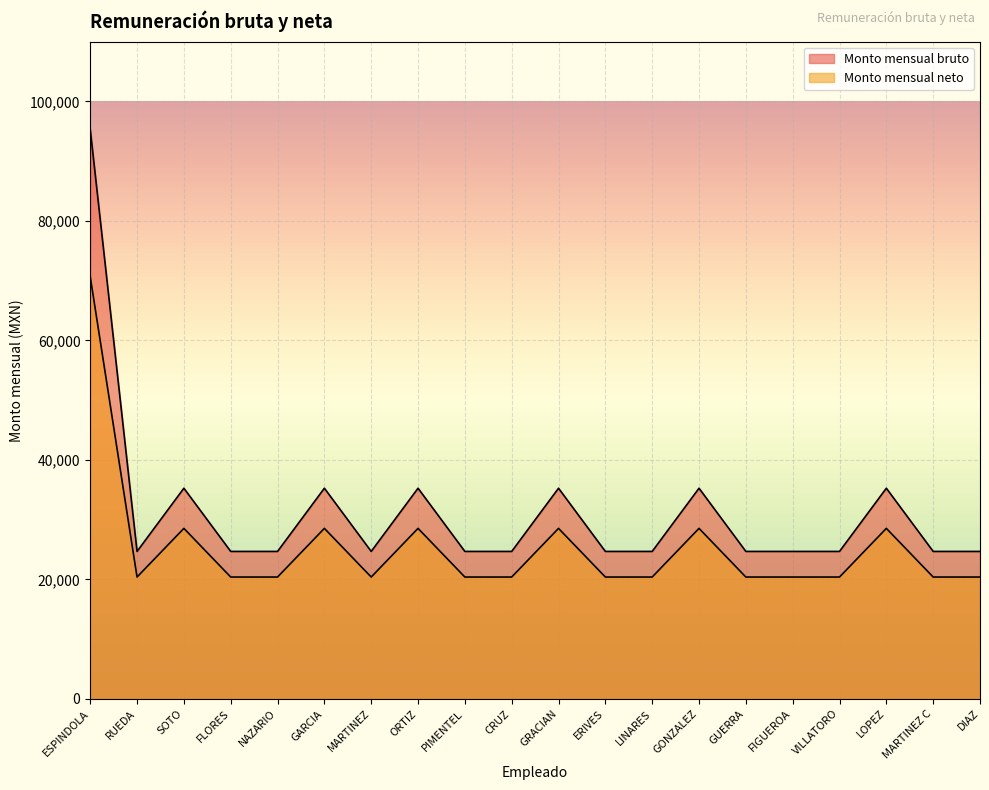

What is the total value across all series at VILLATORO?

45057